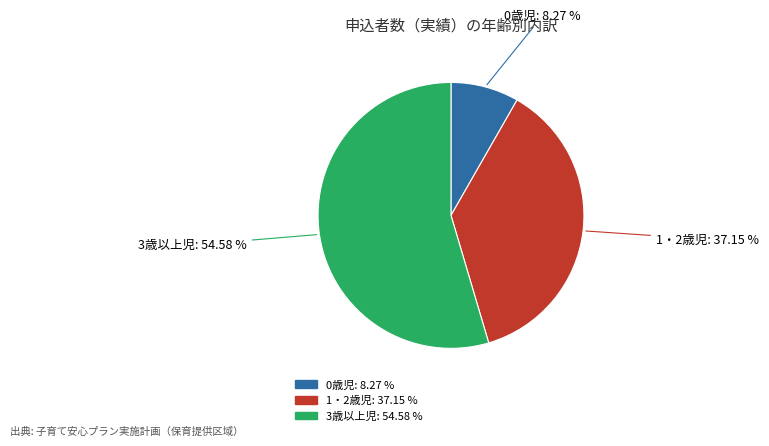

To the nearest percent, what is the combined percentage of 0歳児 and 1・2歳児?

45%